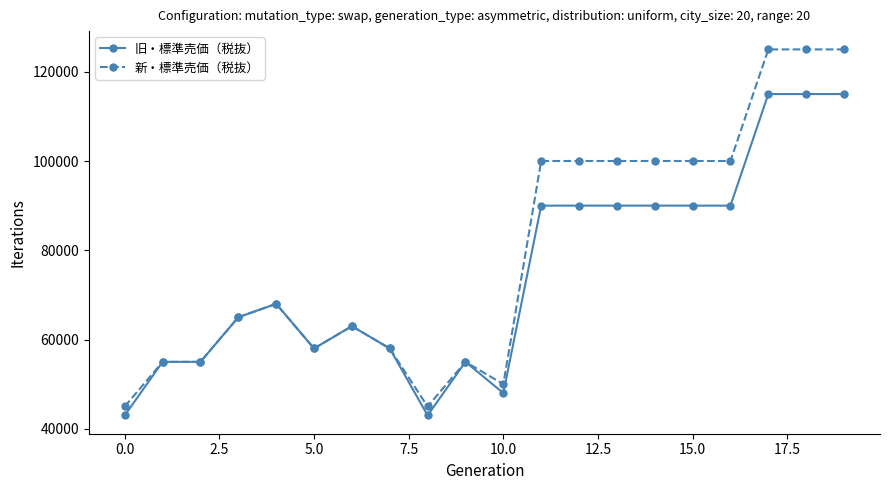

What is the value of the 新・標準売価（税抜） point at the 12th from the left?

100000